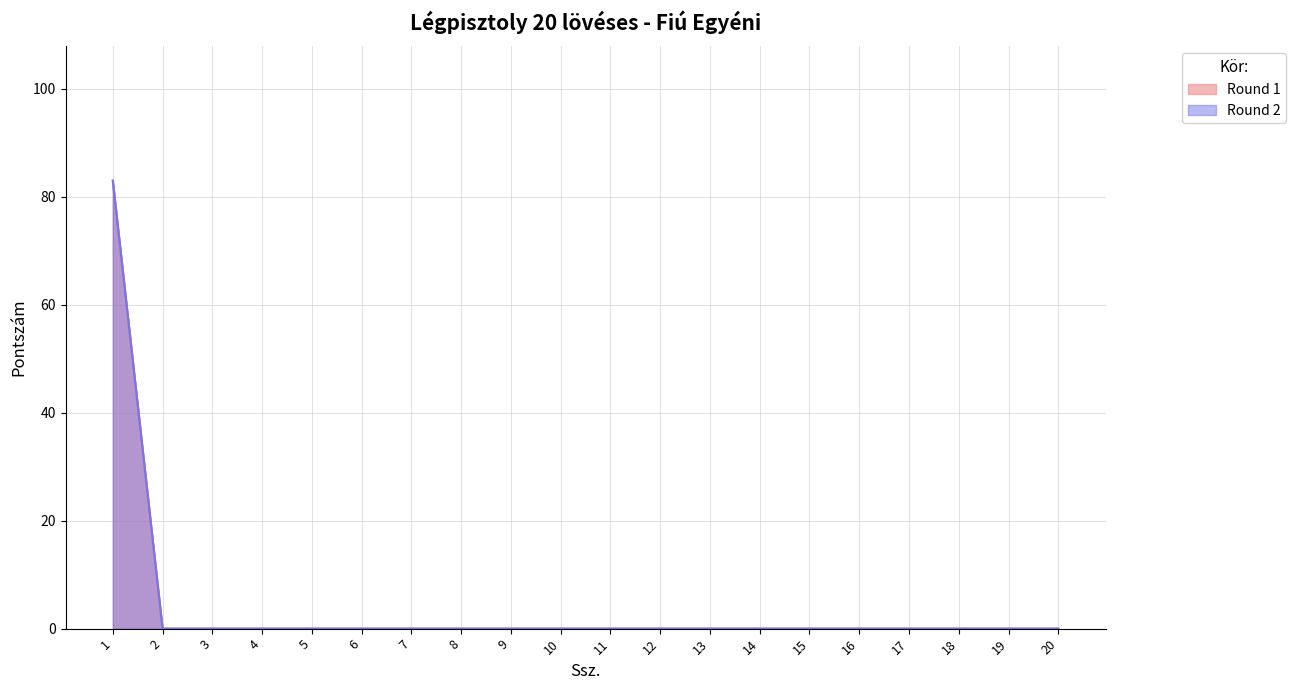

What is the average value of the Round 2 series?

4